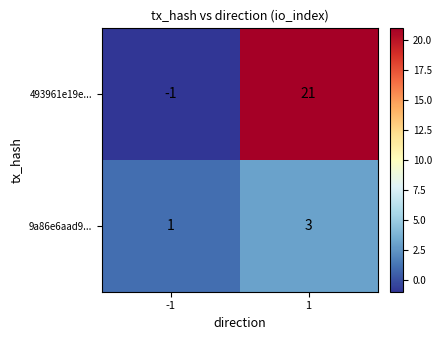

What value does the 493961e19e... series have at 1?

21